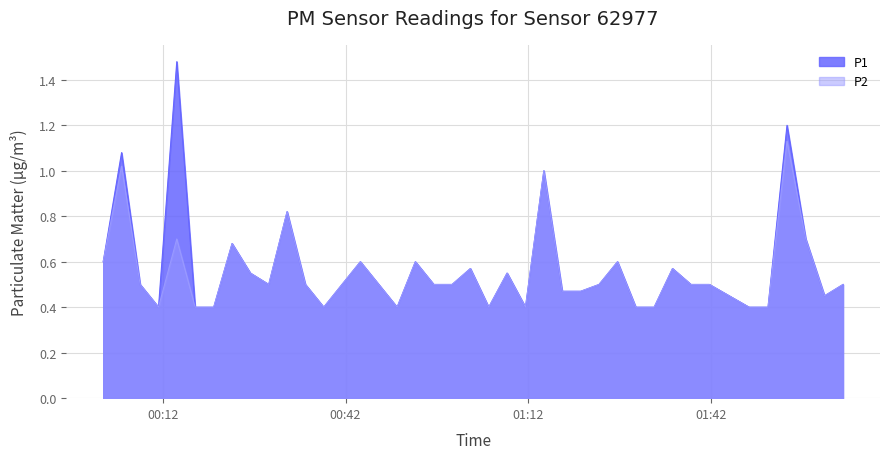

What is the lowest value of the P1 series?

0.4